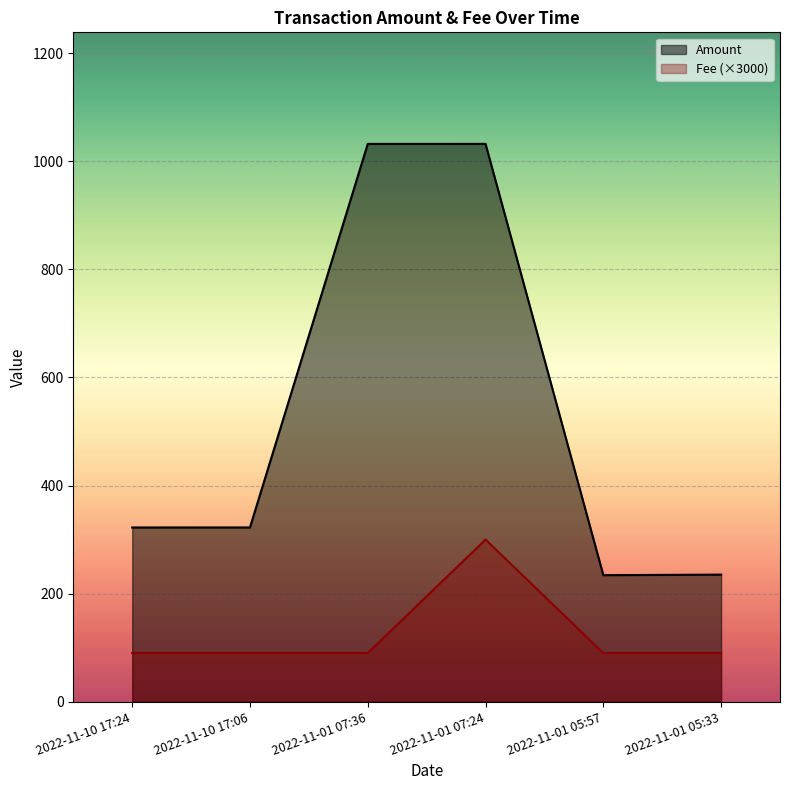

True or false: Amount and Fee intersect in this chart.

False